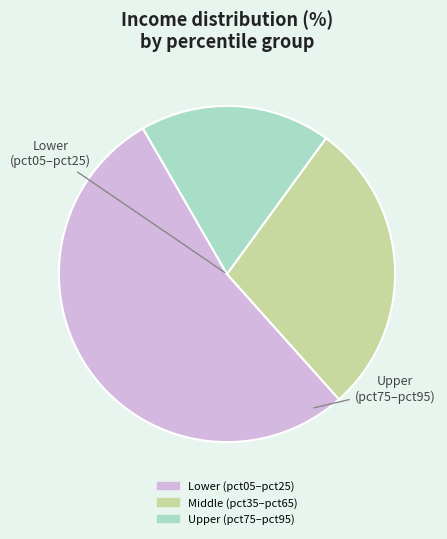

How many segments does this pie chart have?

3